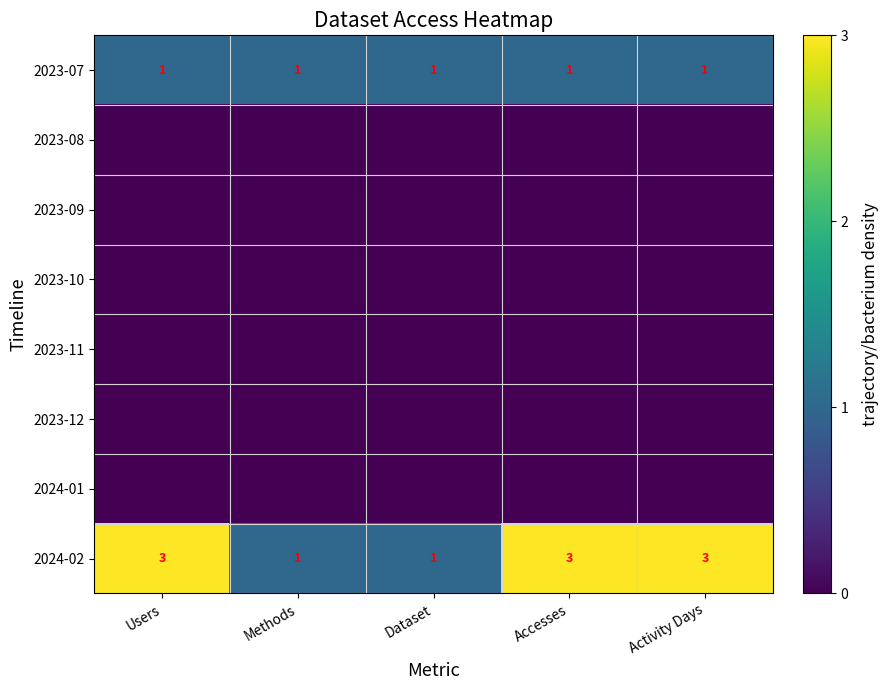

What is the sum of all 2024-02 values?

11